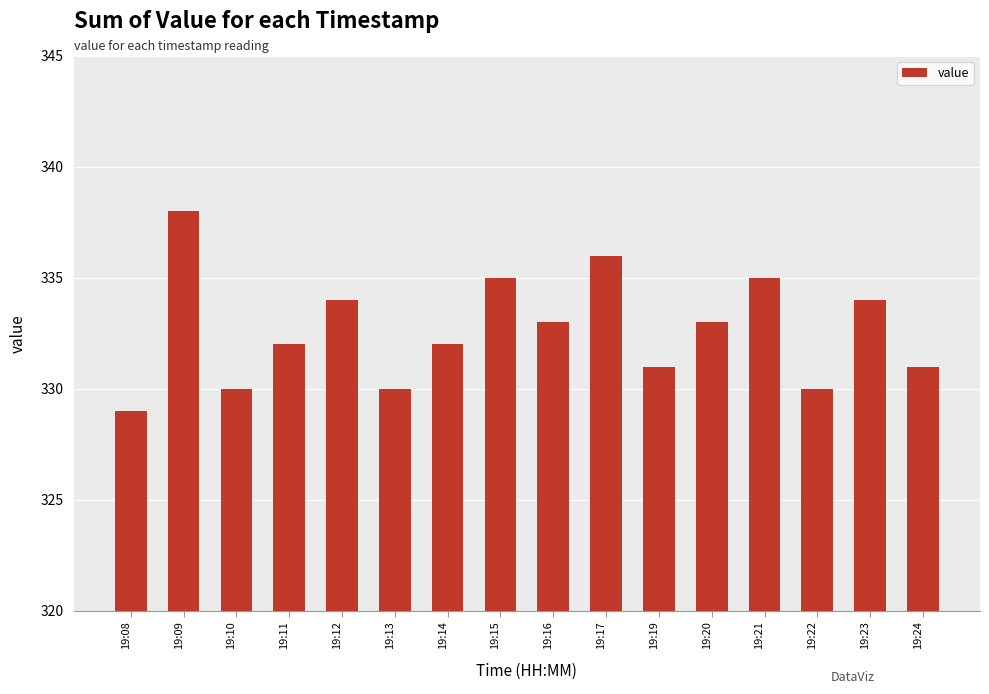

What is the ratio of the value at 19:17 to the value at 19:19?

1.0